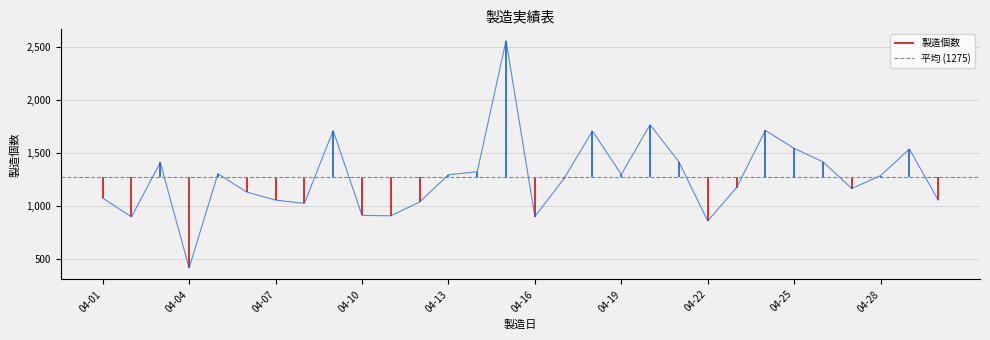

The value at 04-16 is 1578. True or false?

False